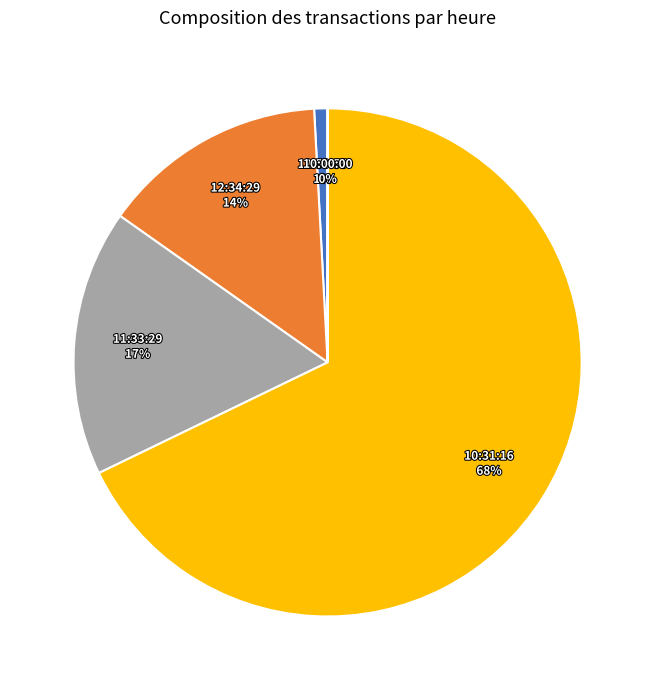

Is there any slice that represents more than half of the pie?

Yes